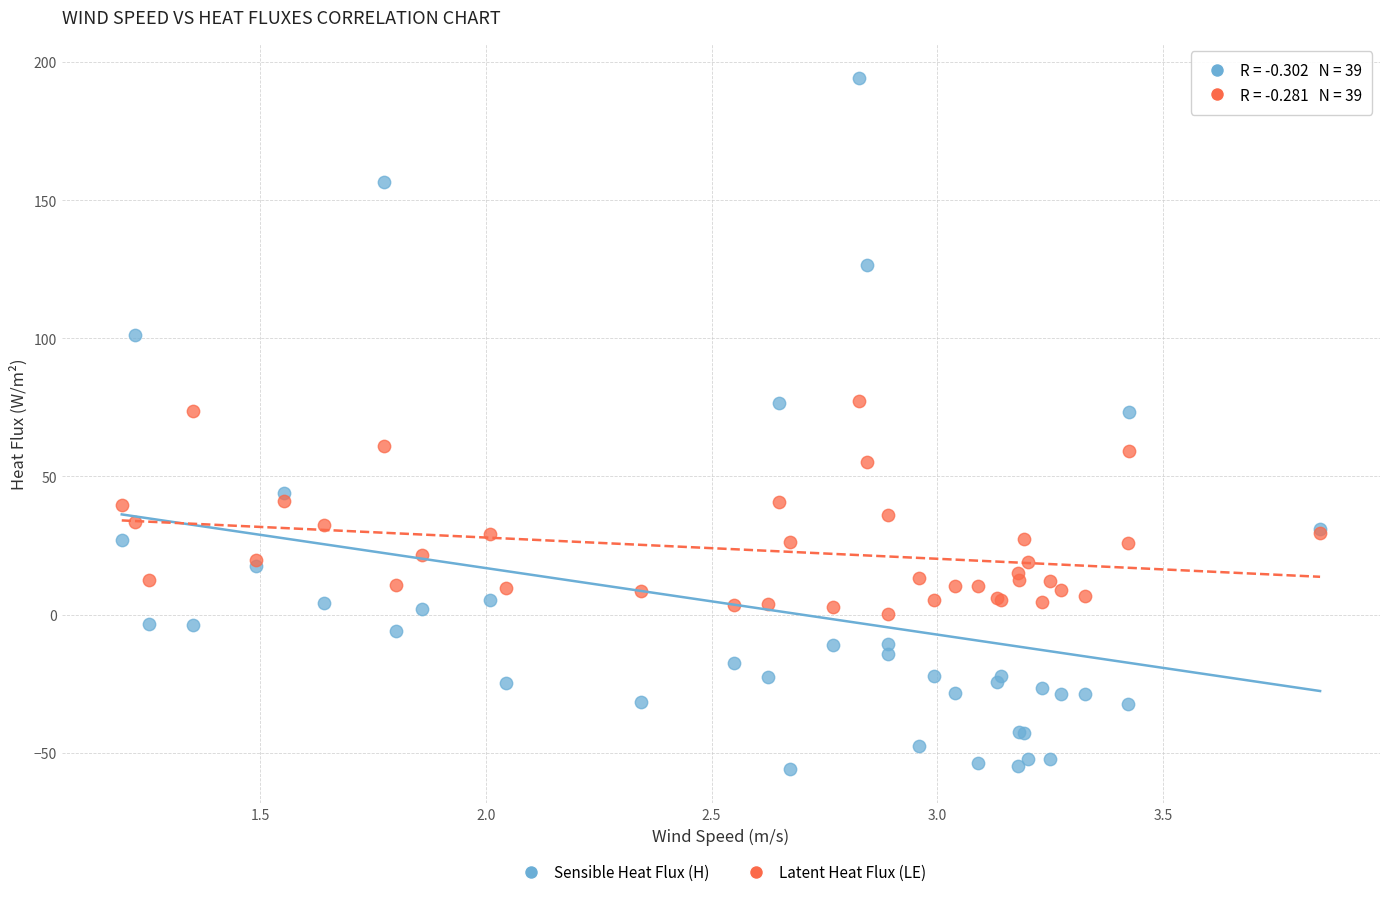

What are all the series names shown in the legend?

Sensible Heat Flux (H), Latent Heat Flux (LE)